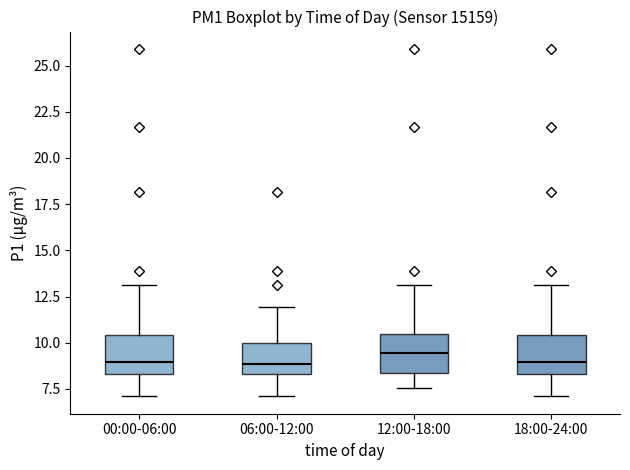

Reading left to right, read every box against the y-axis: the position of its median line, the range the box covers, and the ends of its whiskers. The values are not printed on the chart, so give them approximately, as read against the axis.

00:00-06:00: median 9.0, box 8.5 to 10.5, whiskers 7.0 to 13.0
06:00-12:00: median 9.0, box 8.5 to 10.0, whiskers 7.0 to 12.0
12:00-18:00: median 9.5, box 8.5 to 10.5, whiskers 7.5 to 13.0
18:00-24:00: median 9.0, box 8.5 to 10.5, whiskers 7.0 to 13.0